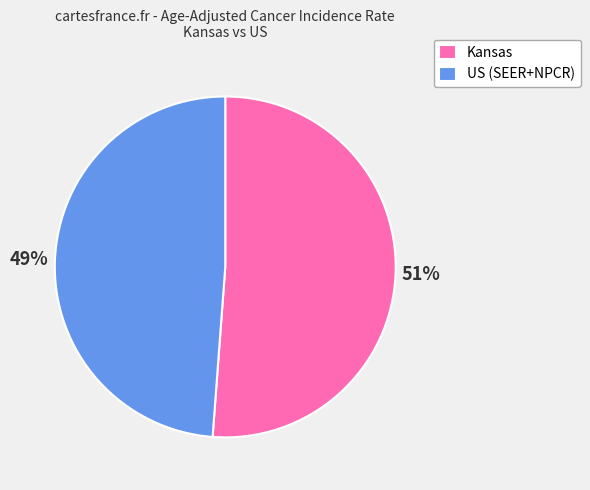

The Kansas slice represents 51% of the pie. True or false?

True